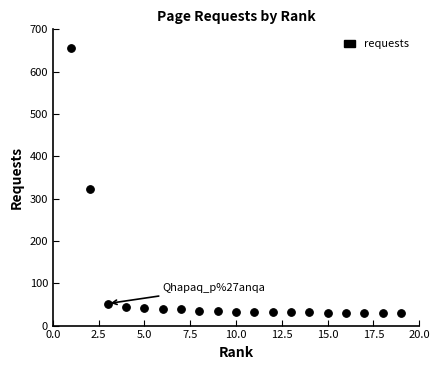

What Y value in the scatter plot is closest to 342?

322